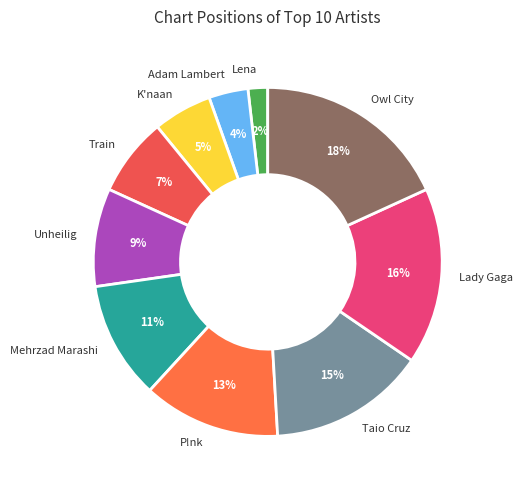

To the nearest percent, what portion does Unheilig represent?

9%